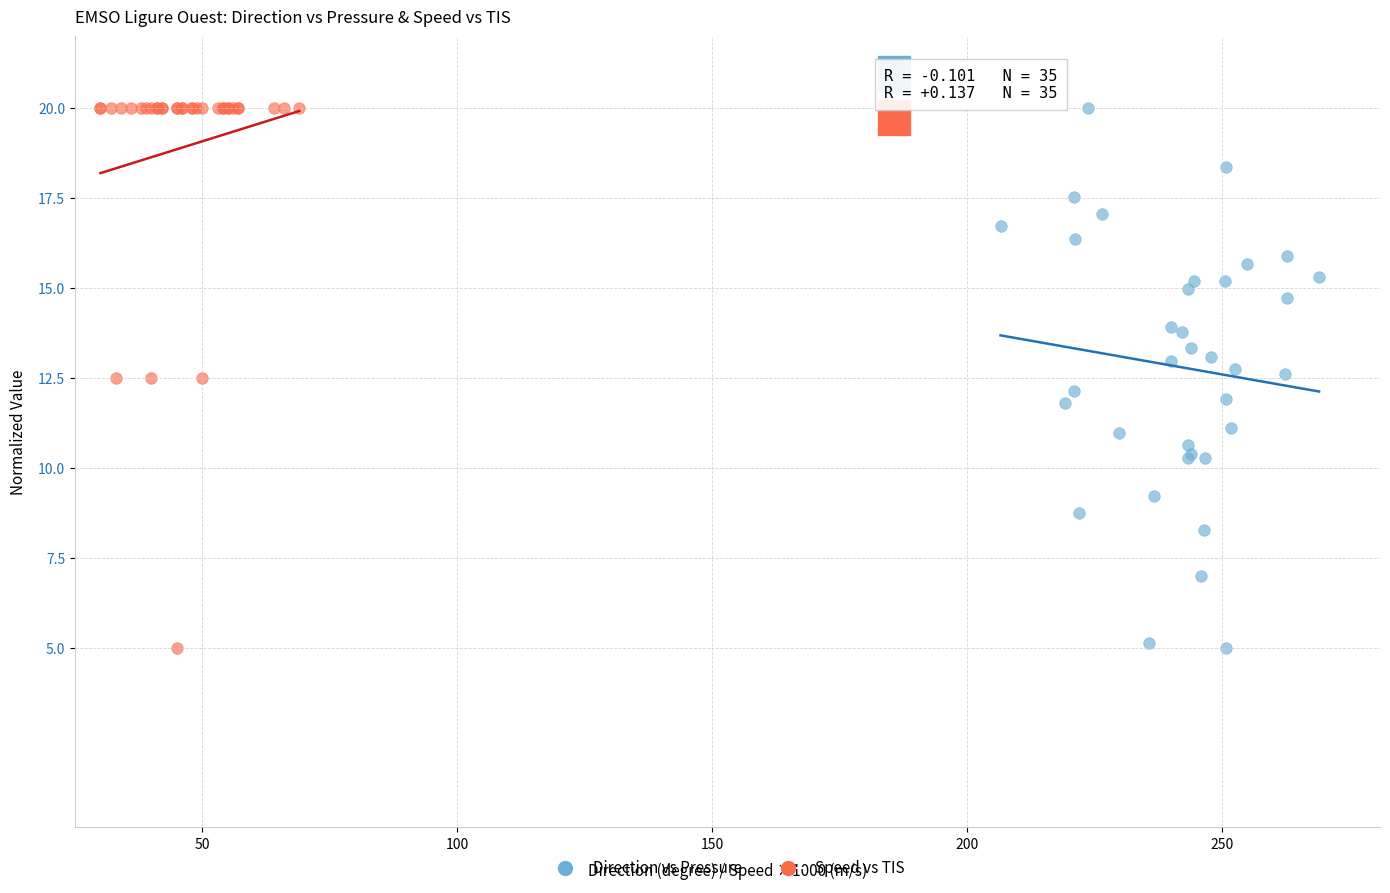

What are all the series names shown in the legend?

Direction vs Pressure, Speed vs TIS